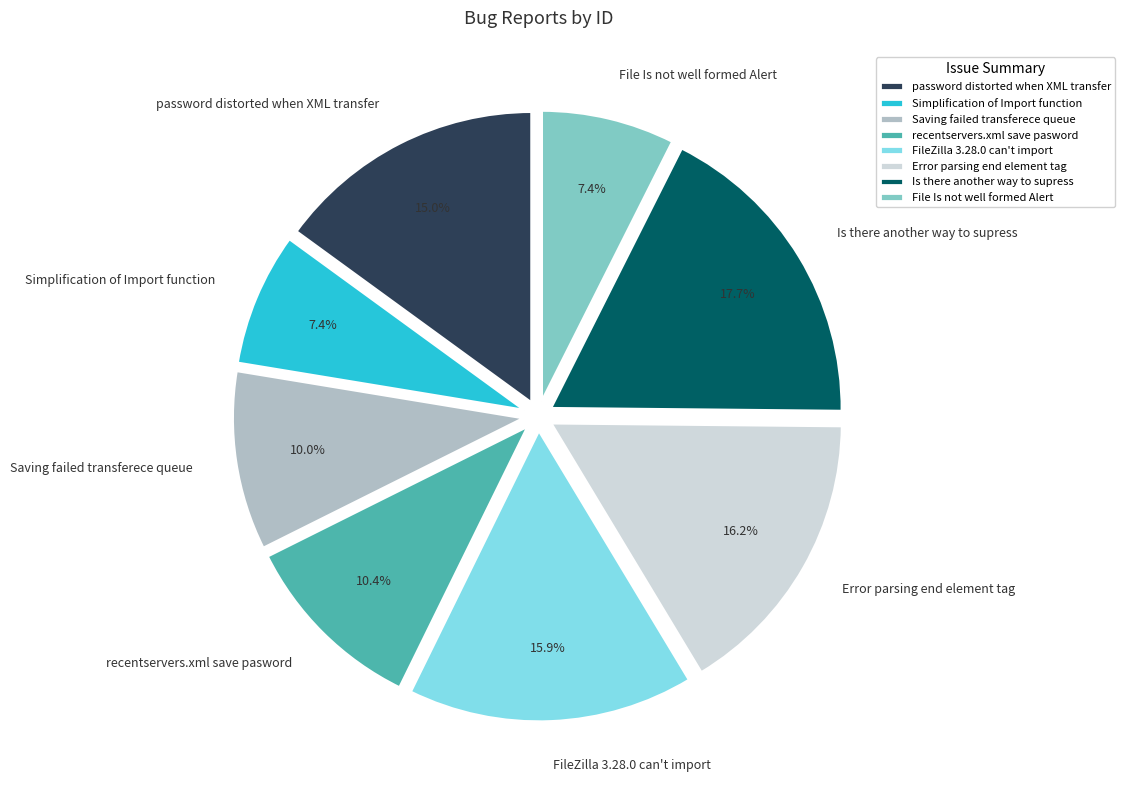

What is the ratio of the value at FileZilla 3.28.0 can't import to the value at Is there another way to supress?

0.9